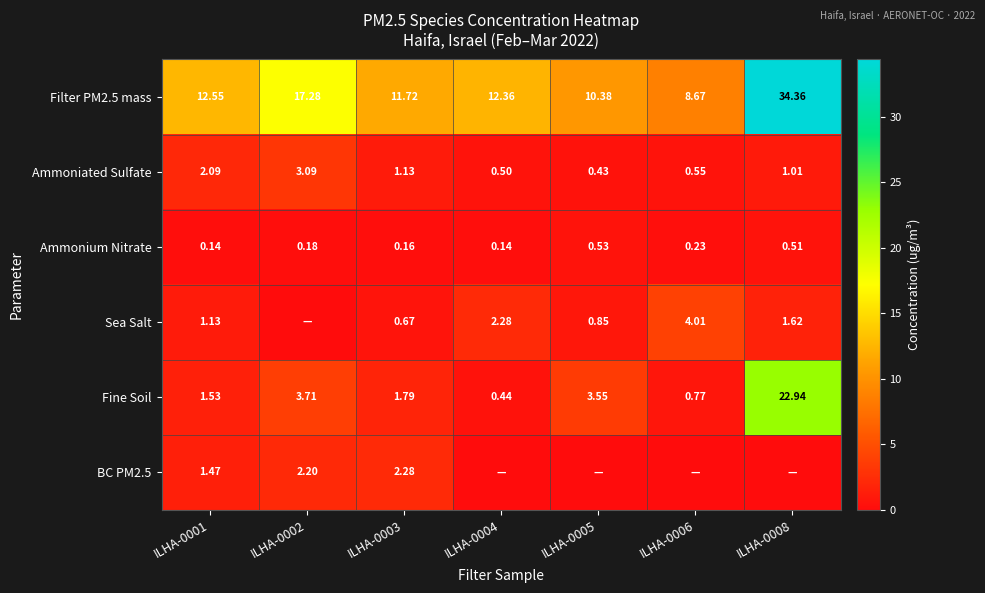

Is the value of Ammoniated Sulfate at ILHA-0005 greater than the value of Fine Soil at ILHA-0002?

No